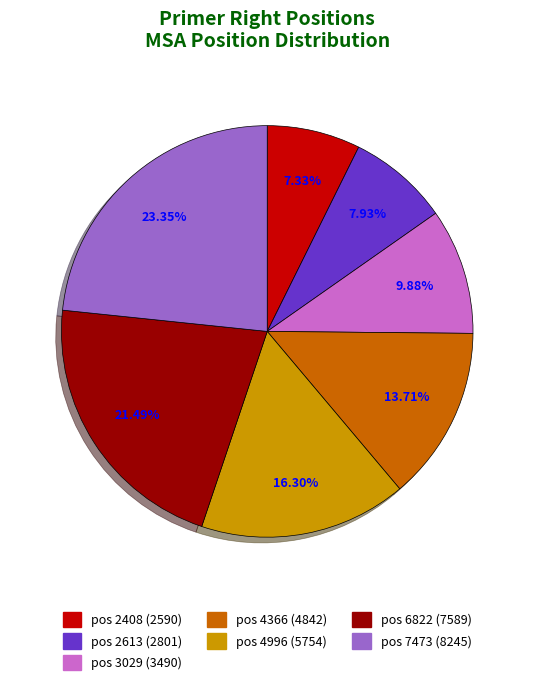

How many slices are in this pie chart?

7